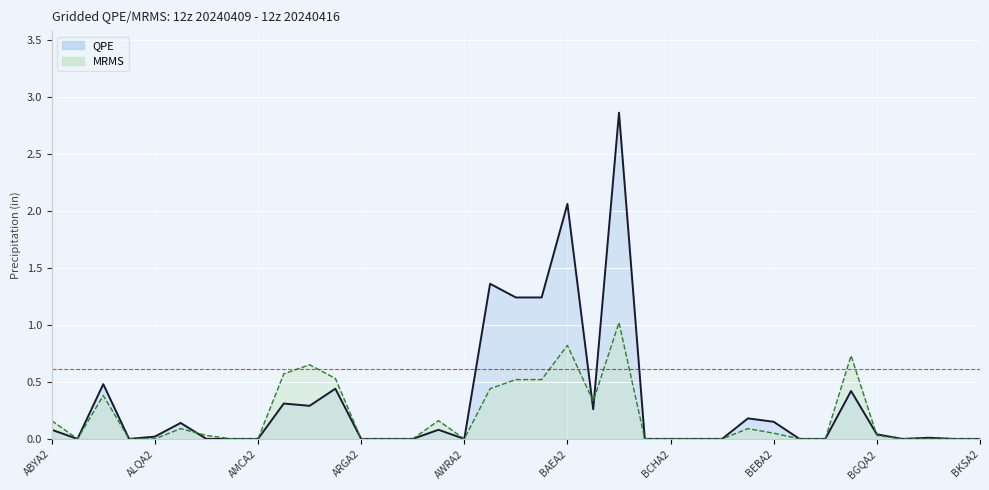

What position from the left is AMCA2?

9